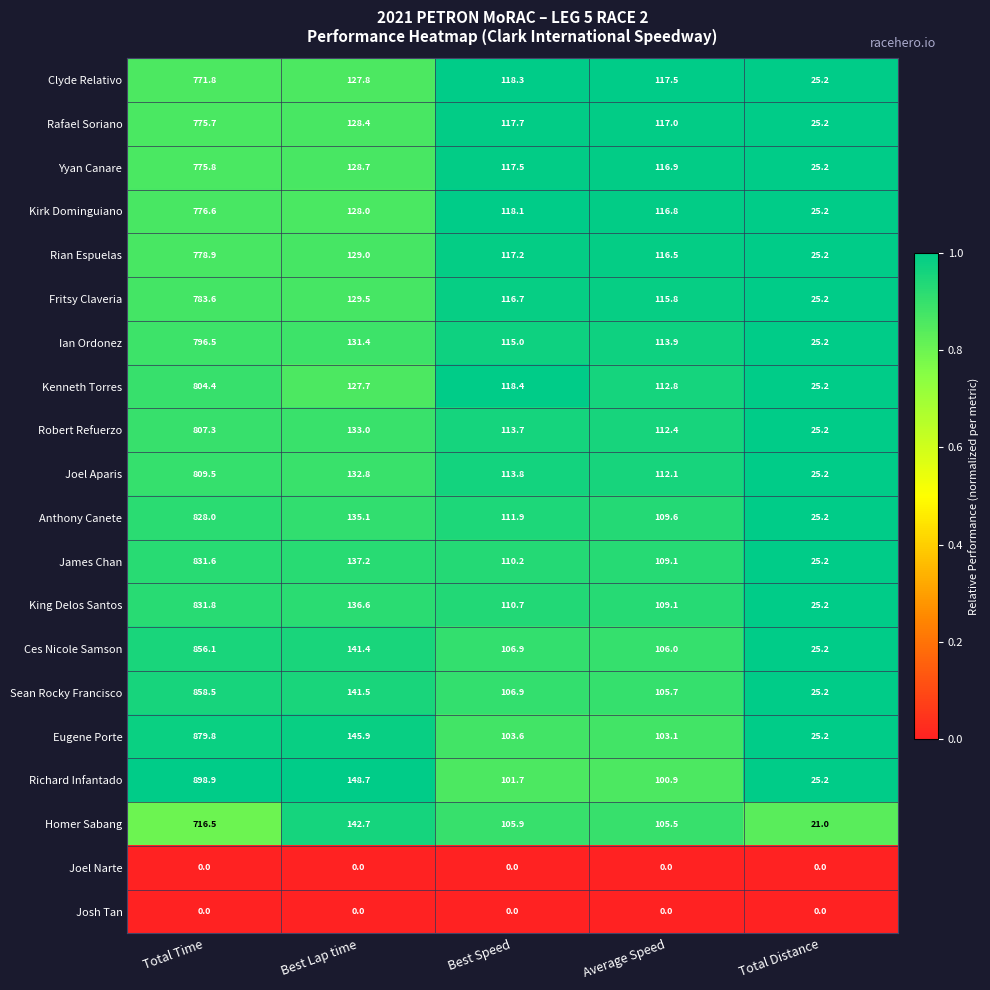

What is the total value across all series at Best Speed?

2024.2